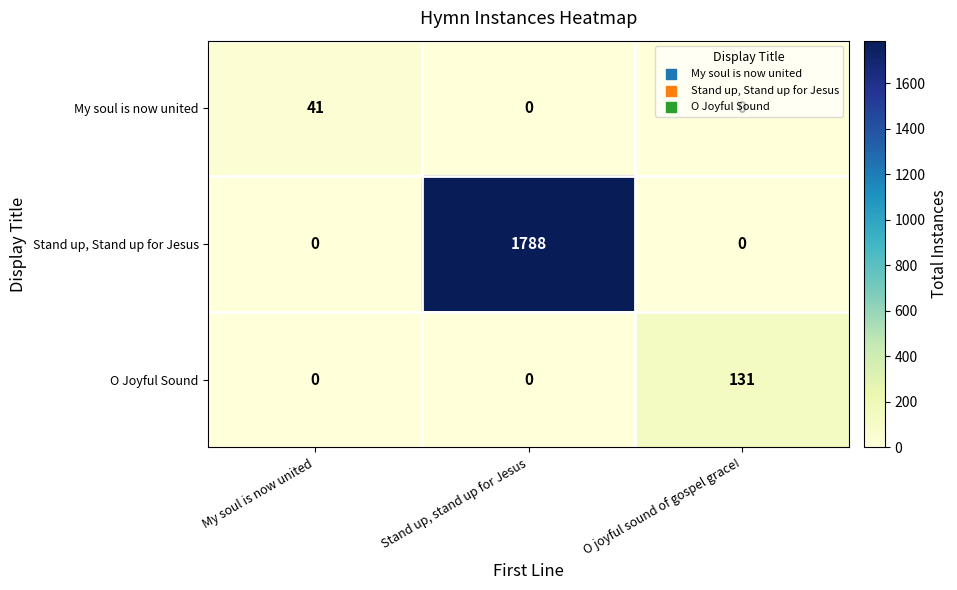

What is the maximum value shown in the chart?

1788